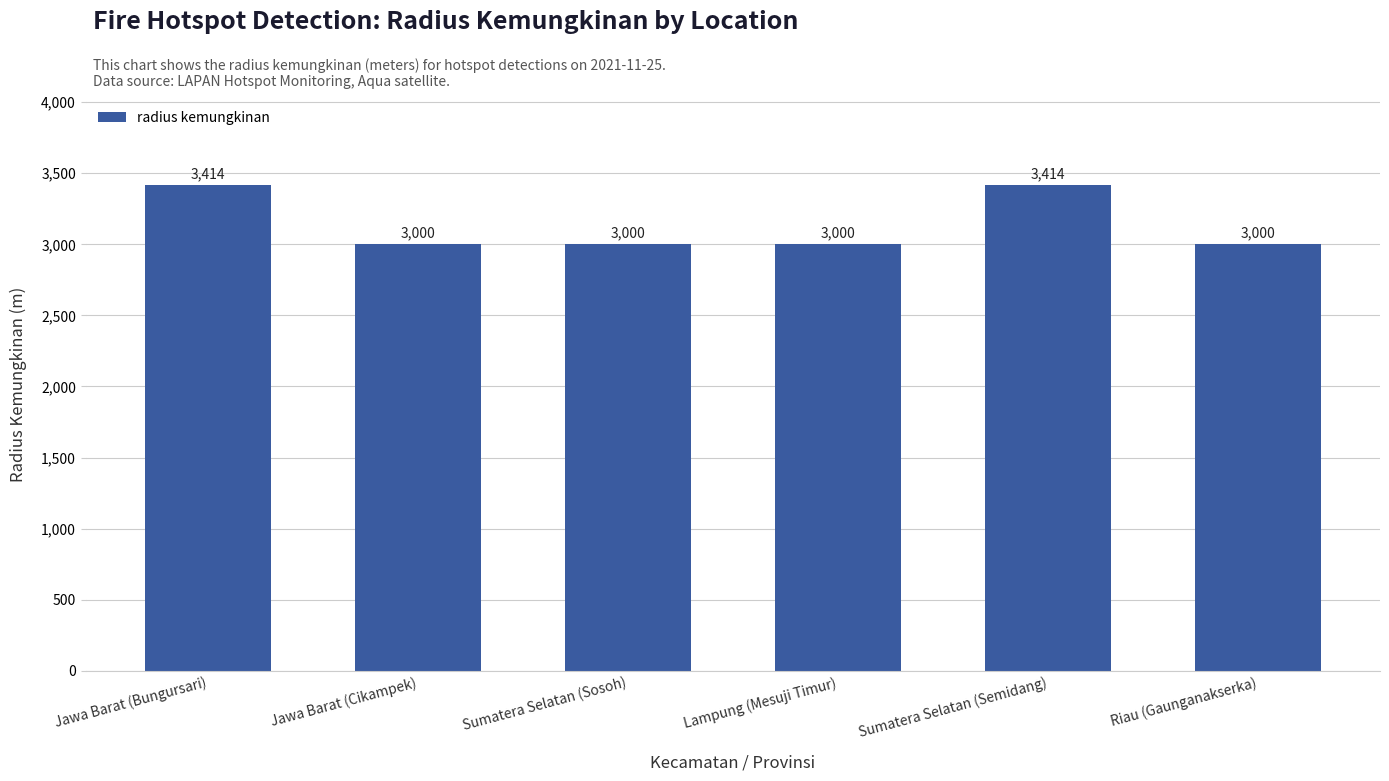

What is the label of the 5th bar from the right?

Jawa Barat (Cikampek)